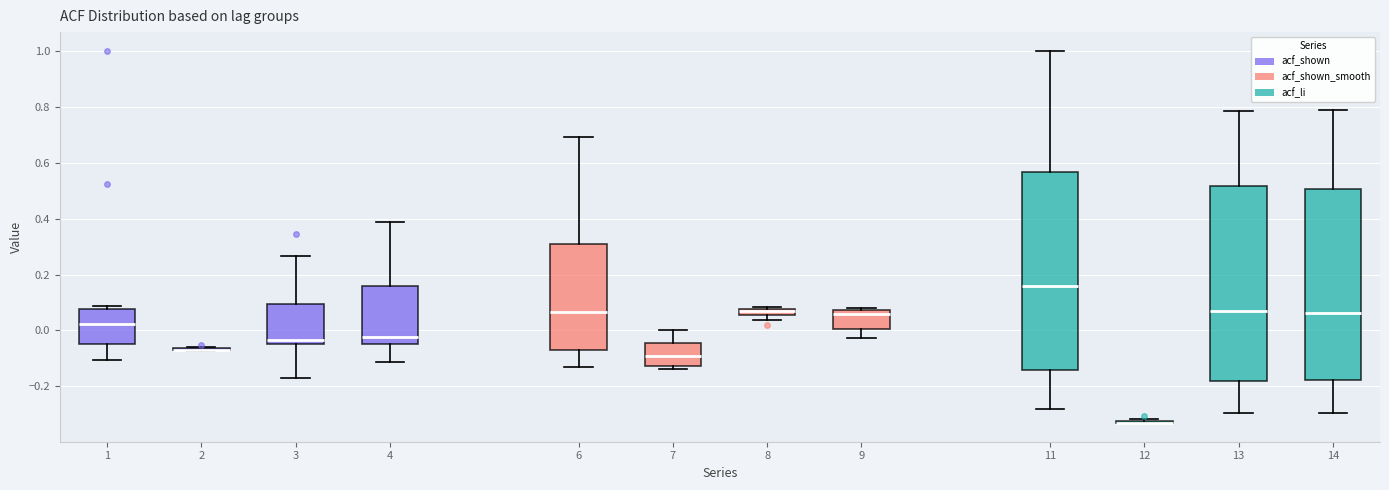

Where is the upper edge of the box at x = 6 on the y-axis? The values are not printed on the chart, so give them approximately, as read against the axis.

0.30